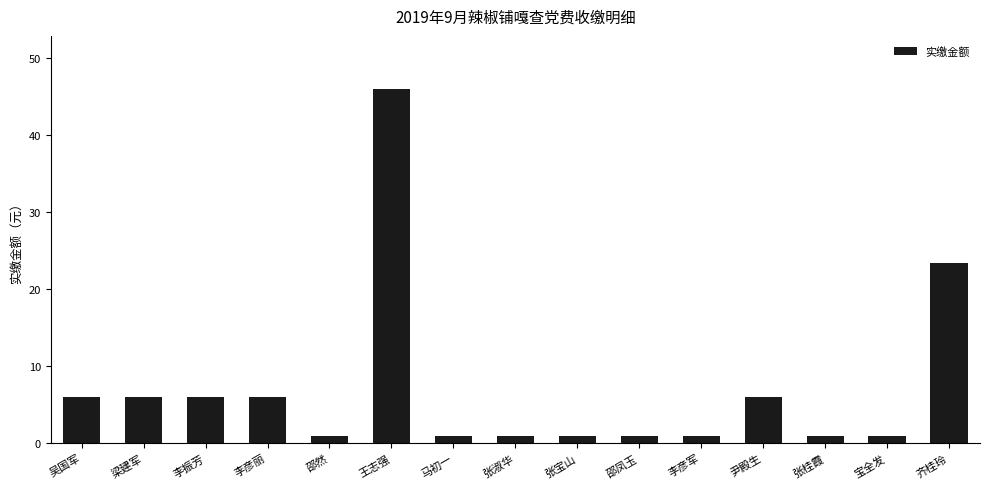

At which label is the value closest to 23?

齐桂玲